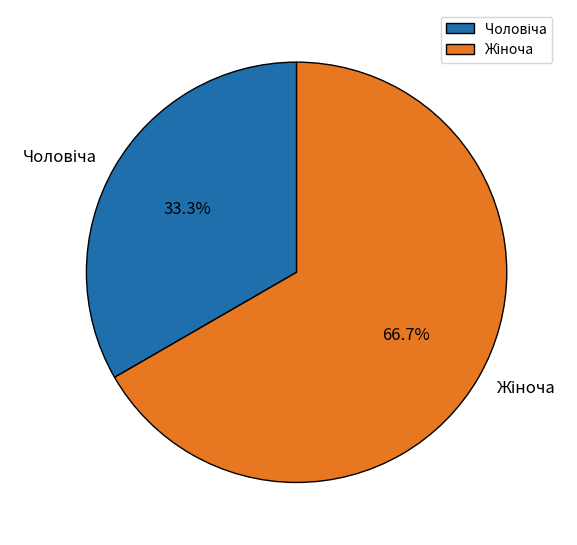

Is there any slice that represents more than half of the pie?

Yes